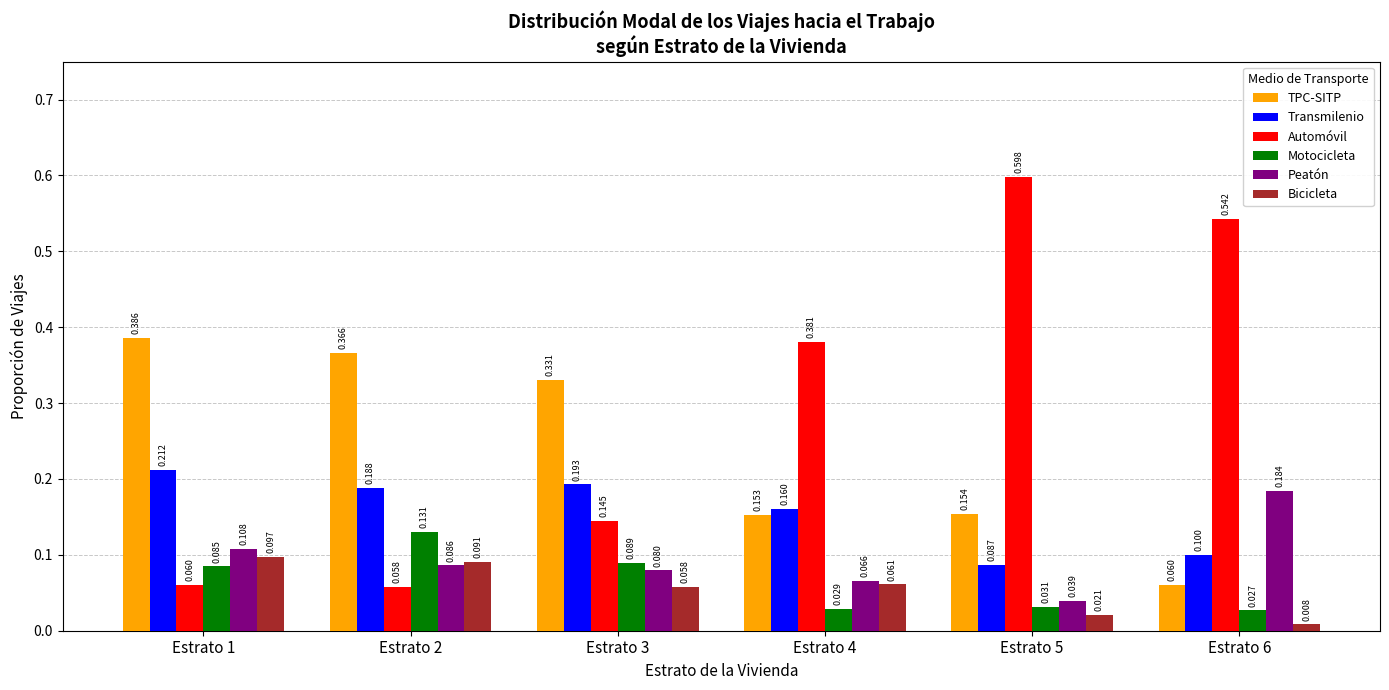

At Estrato 6, list the series in order from largest to smallest.

Automóvil, Peatón, Transmilenio, TPC-SITP, Motocicleta, Bicicleta